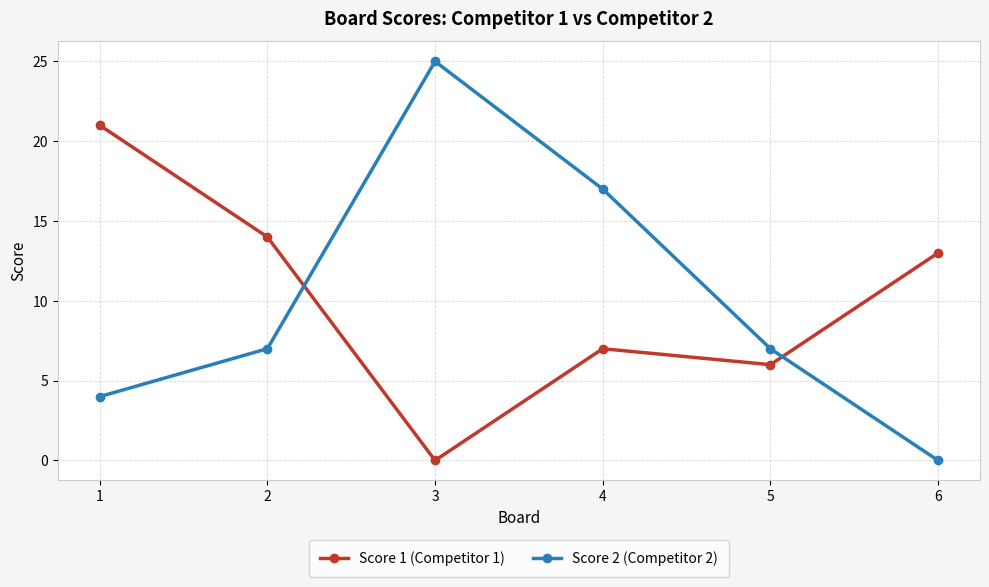

True or false: Score 1 (Competitor 1) has more than 2 points higher than both neighbors.

False